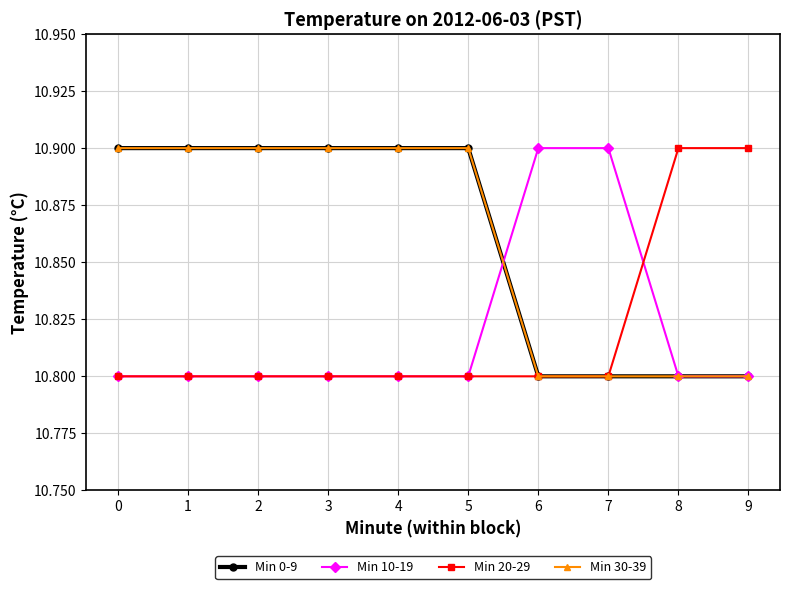

Which category has the lowest value in the Min 0-9 series?

6